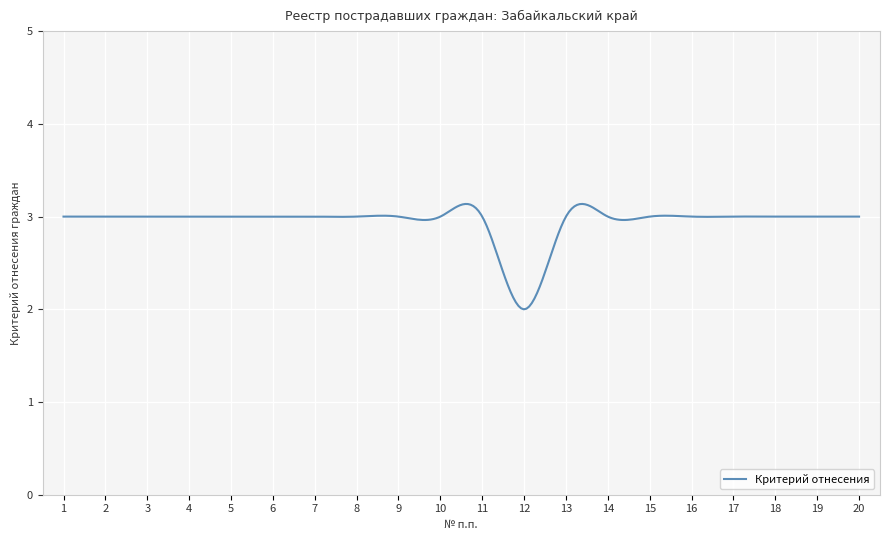

What is the difference between the maximum and minimum values?

1.1